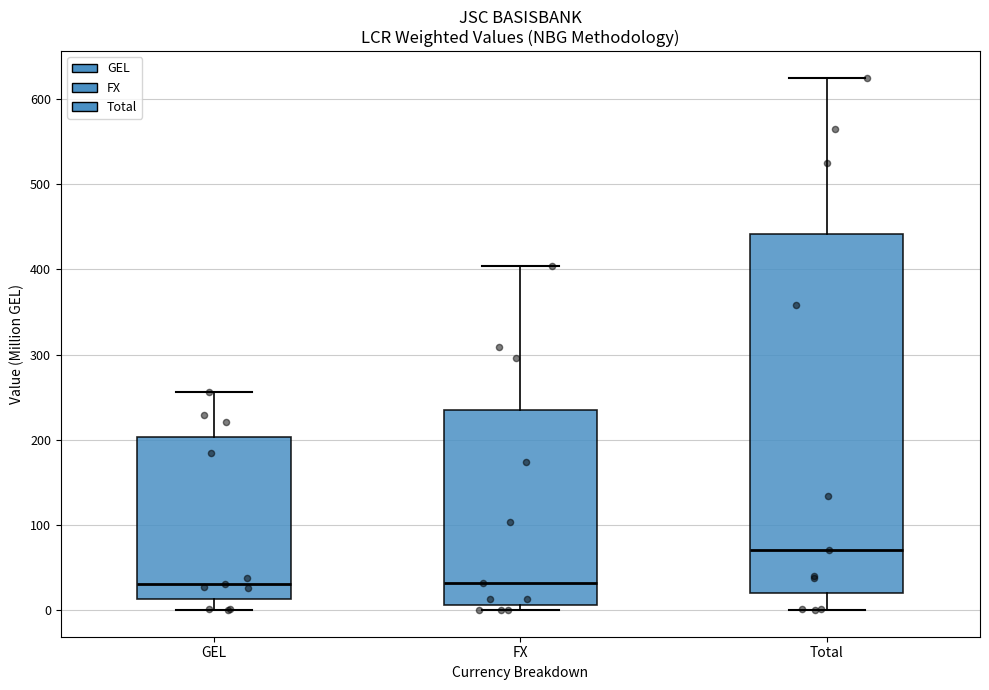

Which box's median line is the highest?

Total